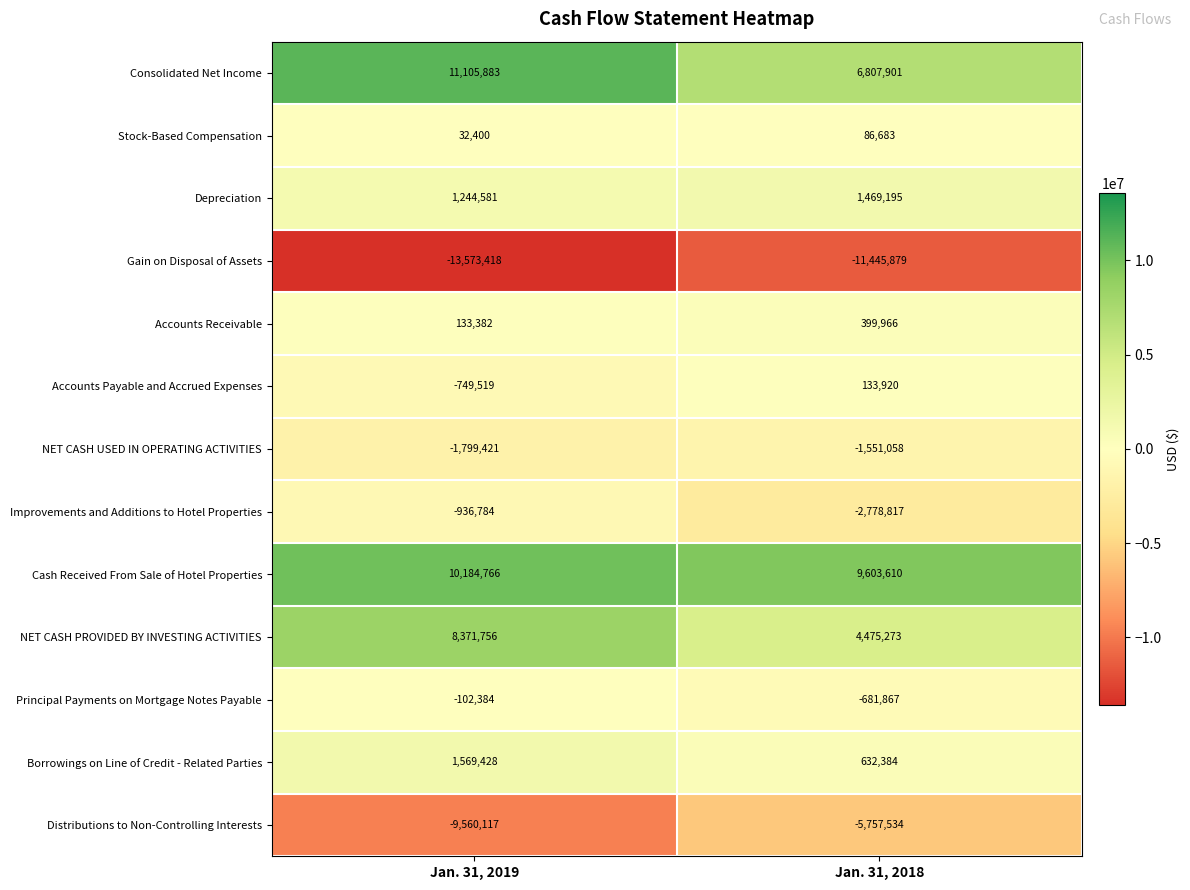

What is the minimum value shown in the chart?

-13573418